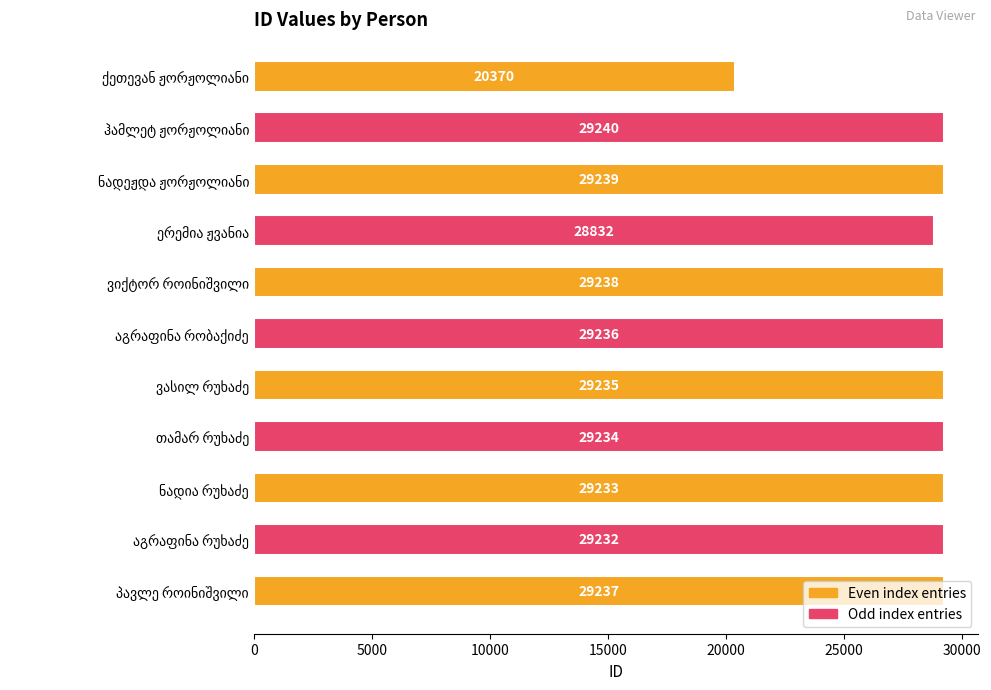

What is the maximum value shown in the chart?

29240